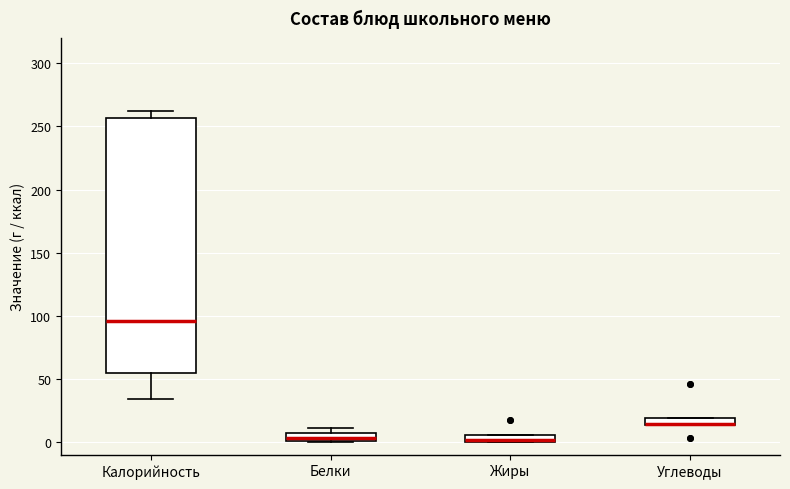

Which box is the tallest, from its lower edge to its upper edge?

Калорийность